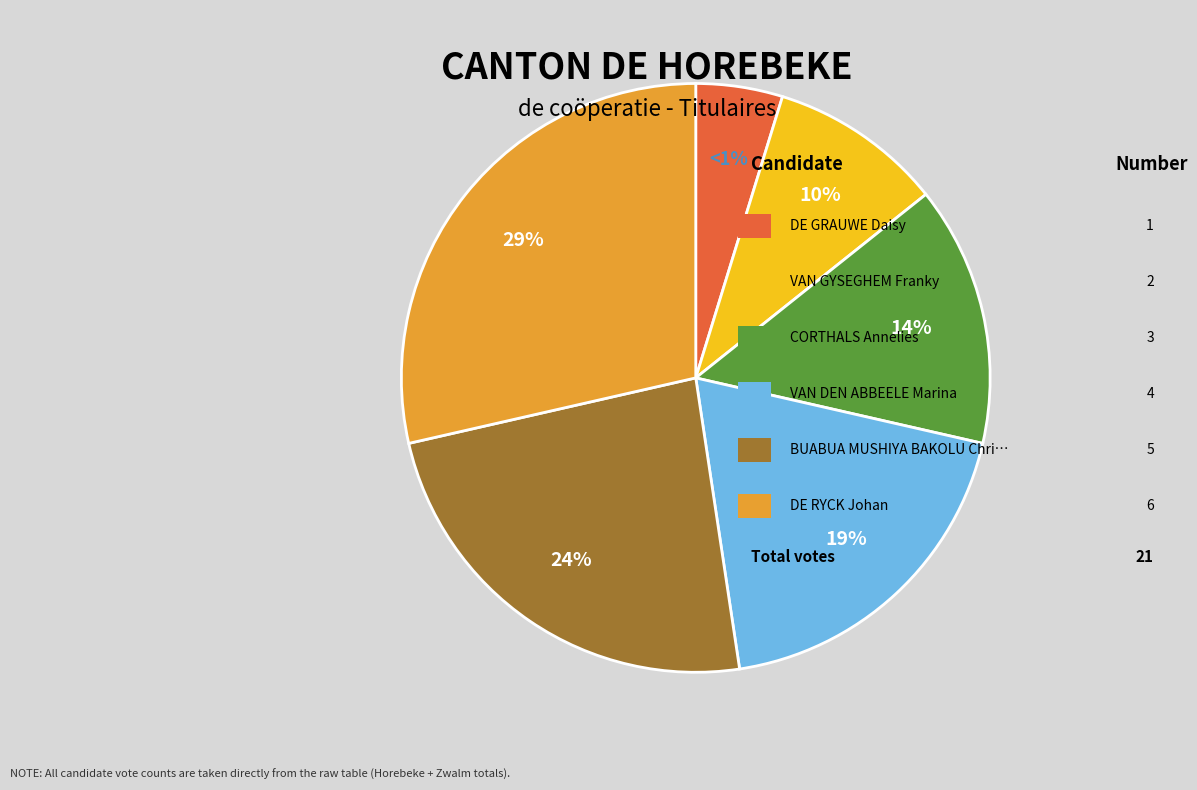

Does DE GRAUWE Daisy represent more than half of the total?

No